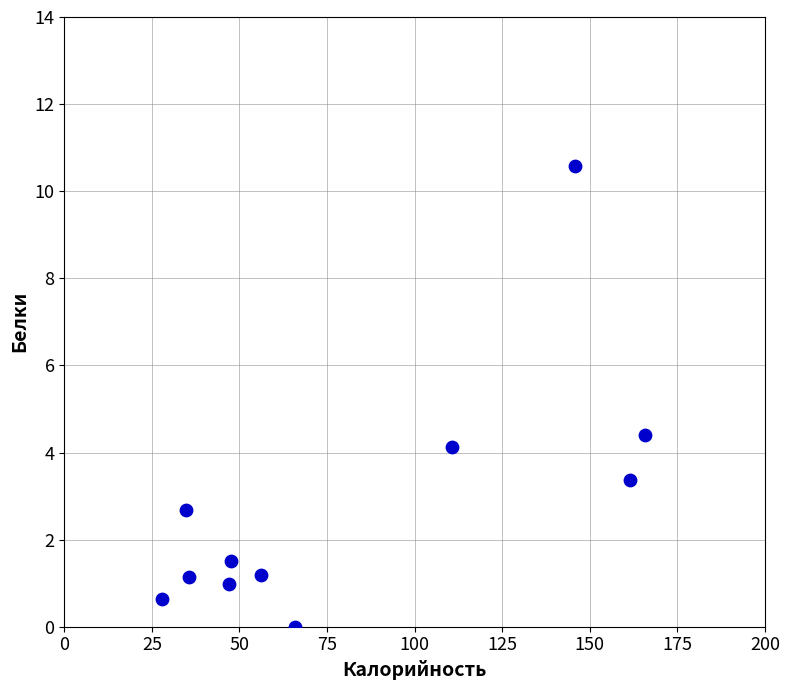

What Y value in the scatter plot is closest to 5?

4.4